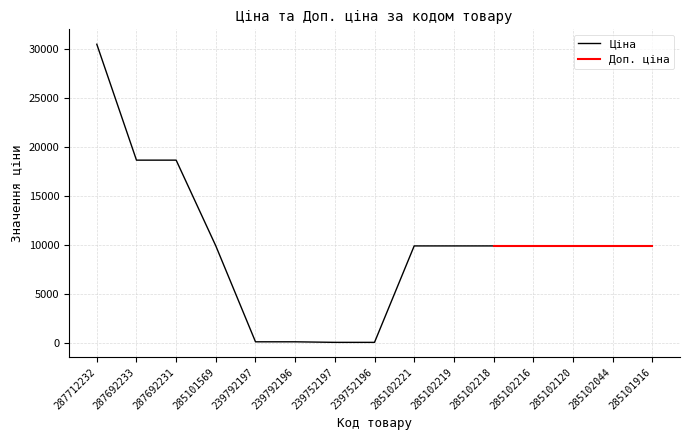

Reading left to right, extract all data points from this chart.

287712232=30512.3	287692233=18671.5	287692231=18671.5	285101569=9908.5	239792197=113.3	239792196=113.3	239752197=56.7	239752196=56.7	285102221=9908.5	285102219=9908.5	285102218=9908.5	285102216=9908.5	285102120=9908.5	285102044=9908.5	285101916=9908.5